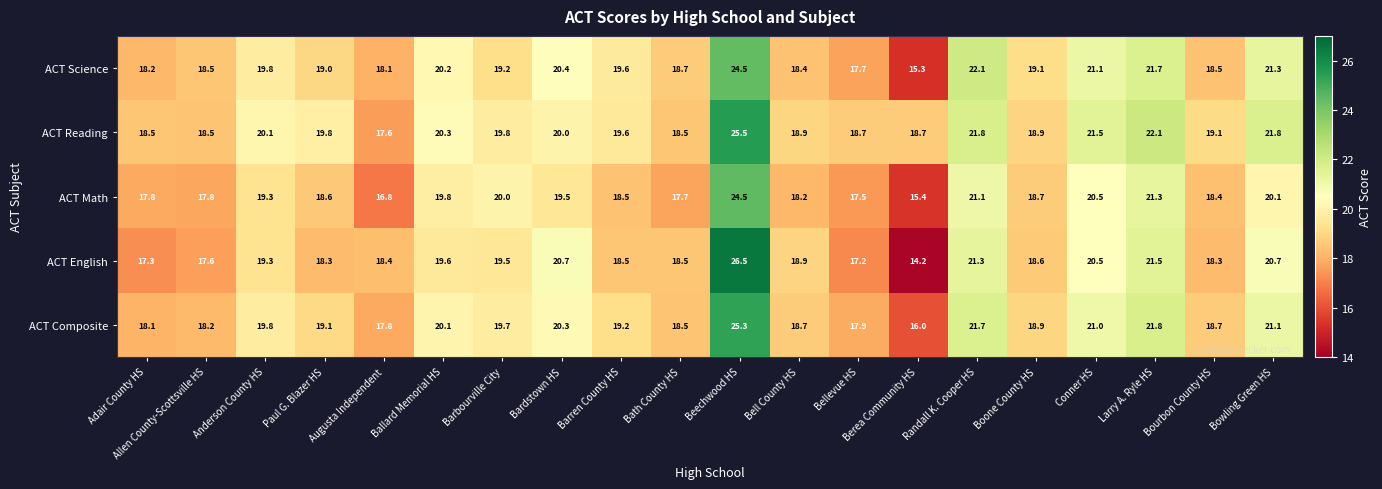

What is the difference between the maximum and minimum values in the ACT Reading series?

7.9